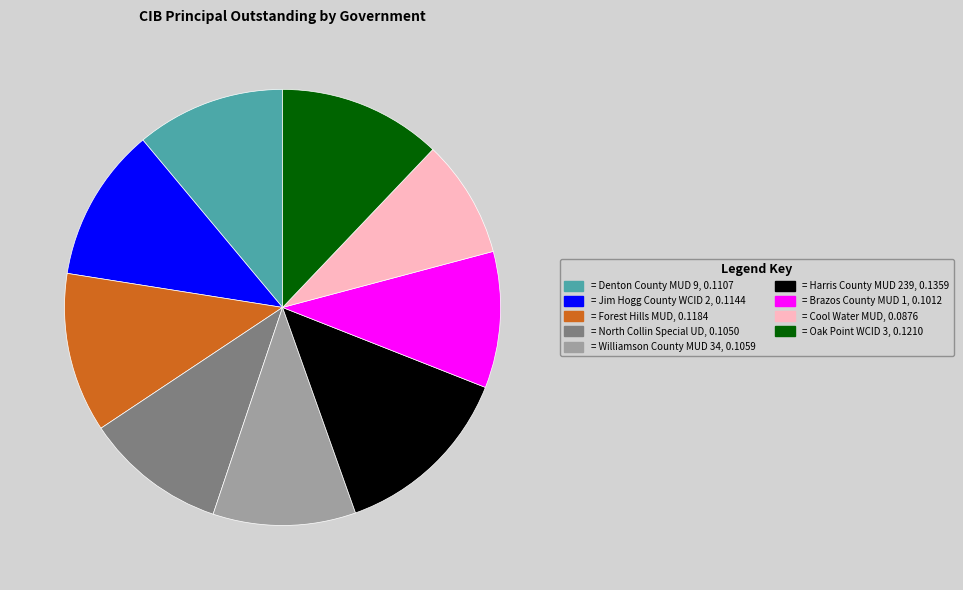

Does any single category account for the majority?

No